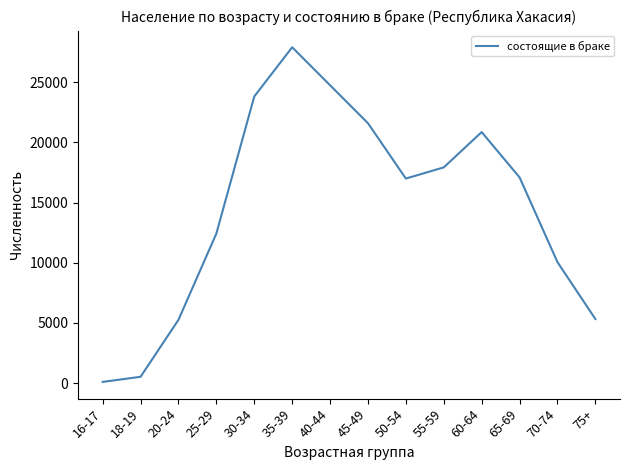

The value at 75+ is 8660. True or false?

False